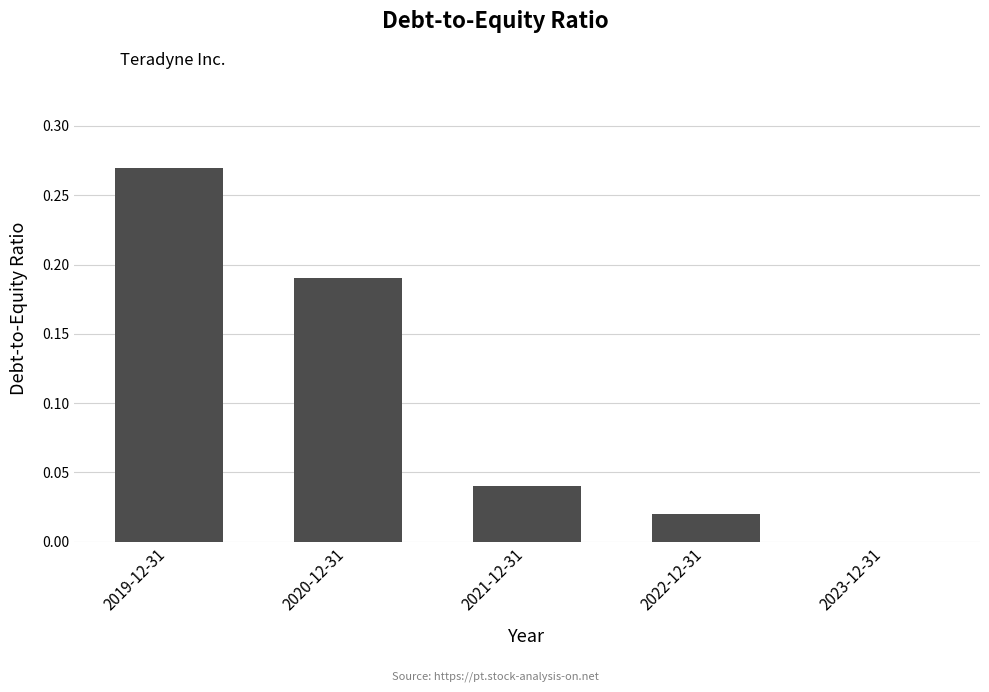

The chart shows a value of 0.1 at 2020-12-31. True or false?

False